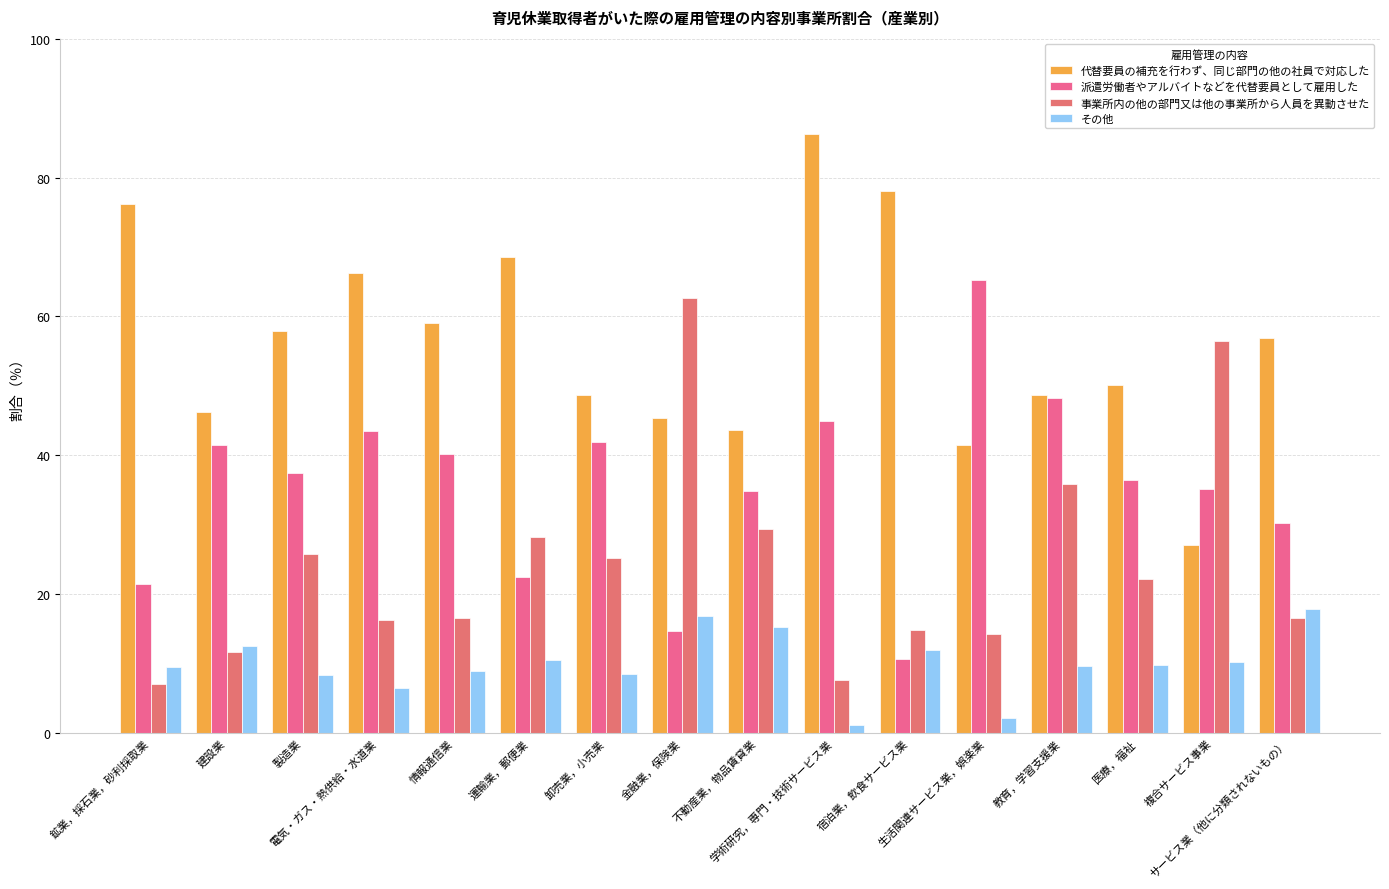

What are all the series names shown in the legend?

代替要員の補充を行わず、同じ部門の他の社員で対応した, 派遣労働者やアルバイトなどを代替要員として雇用した, 事業所内の他の部門又は他の事業所から人員を異動させた, その他